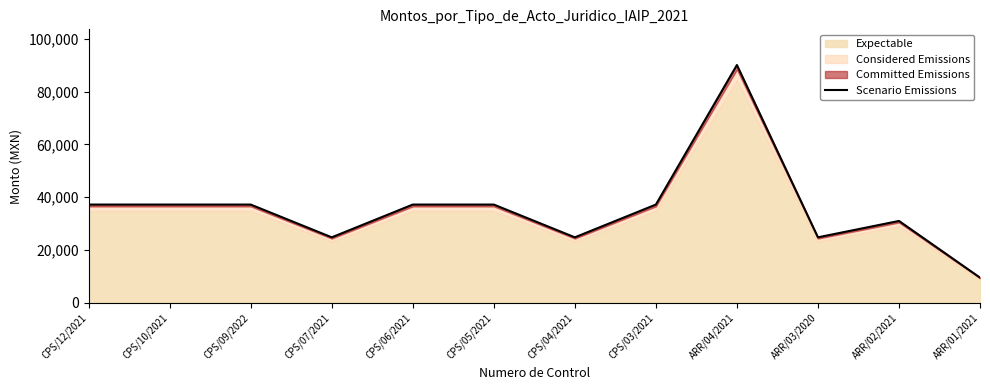

Rank the categories by value from lowest to highest.

ARR/01/2021, CPS/07/2021, CPS/04/2021, ARR/03/2020, ARR/02/2021, CPS/12/2021, CPS/10/2021, CPS/09/2022, CPS/06/2021, CPS/05/2021, CPS/03/2021, ARR/04/2021